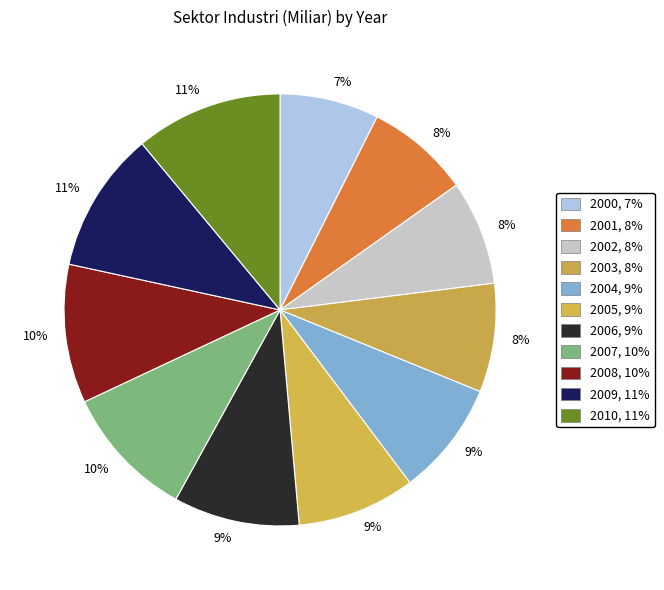

How many segments does this pie chart have?

11